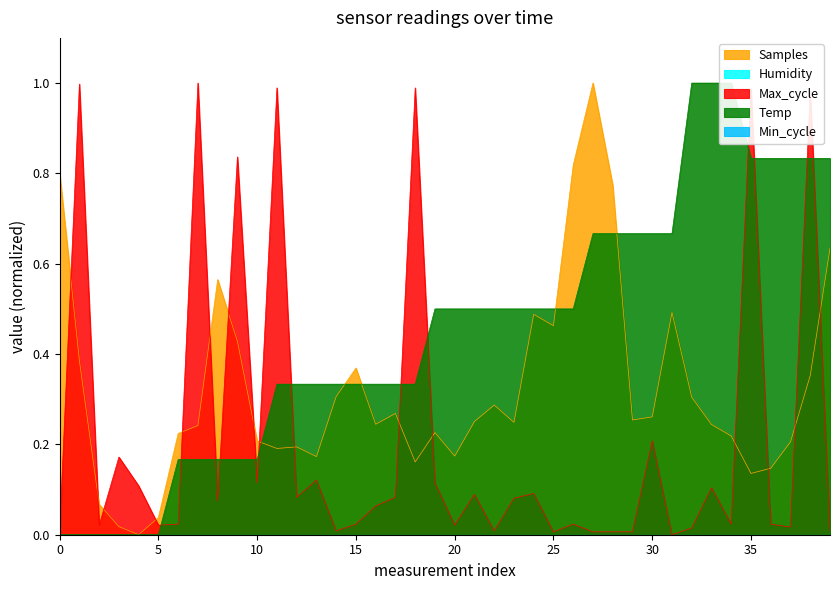

At how many categories does at least one series exceed 0?

40